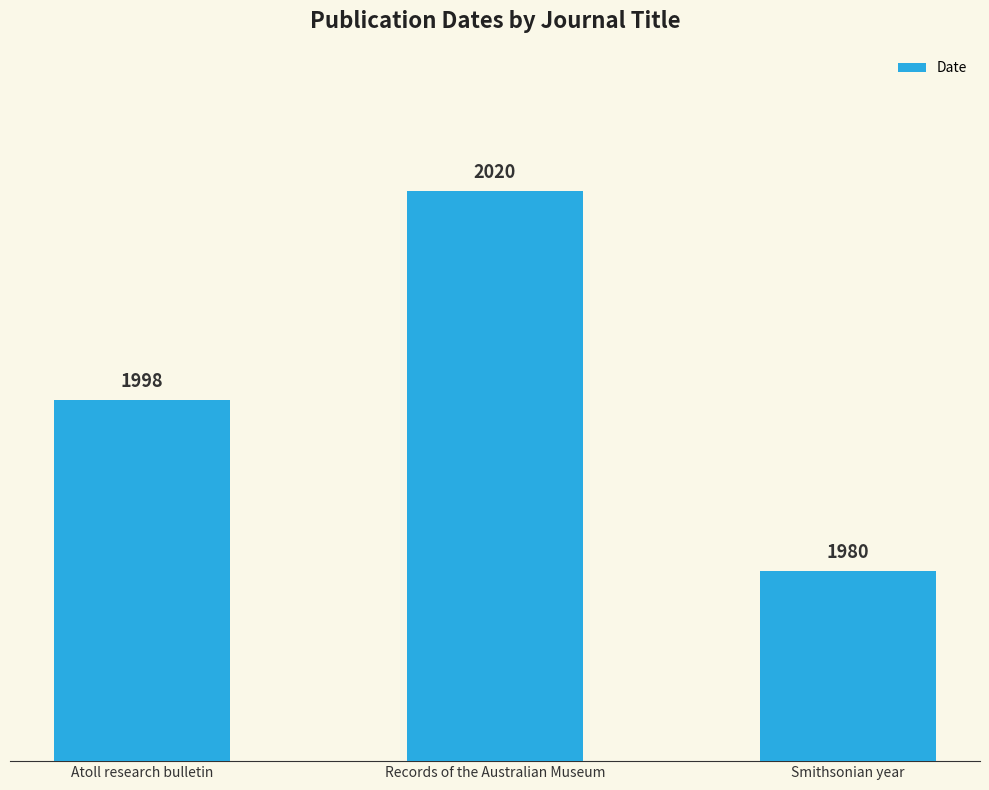

List the labels in order of value, largest first.

Records of the Australian Museum, Atoll research bulletin, Smithsonian year